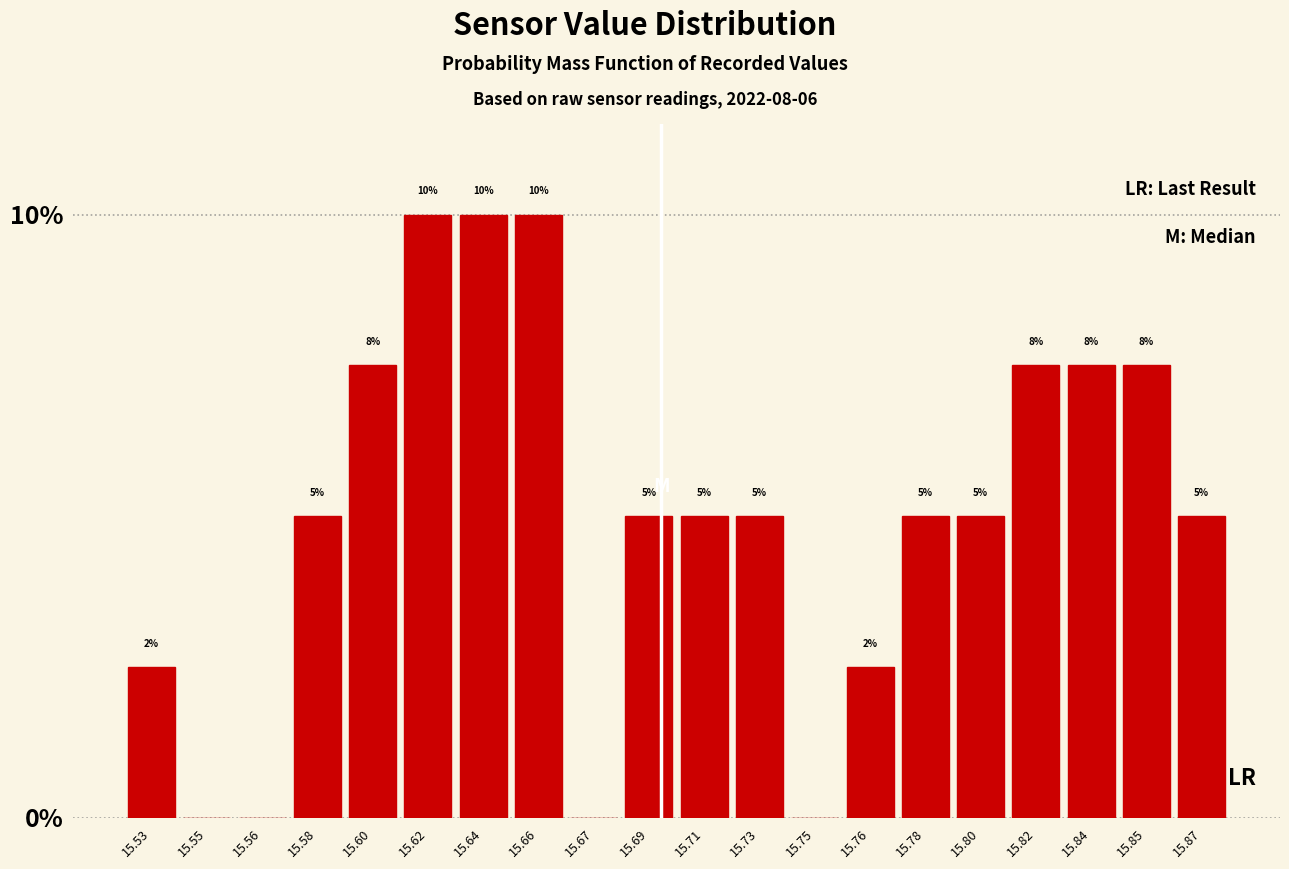

What is the change in value from 15.56 to 15.71?

+5.0